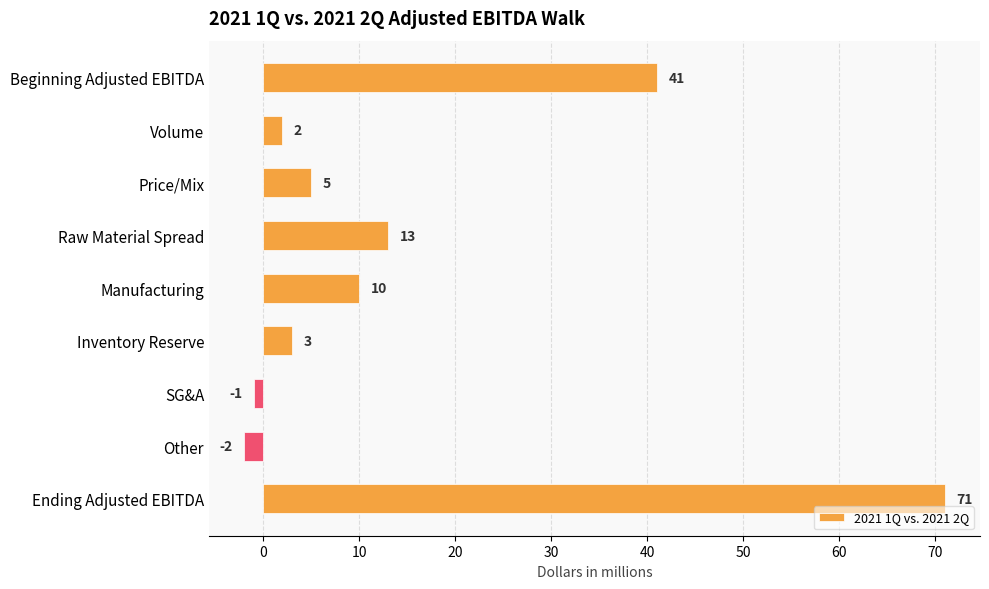

What is the change in value from Raw Material Spread to Inventory Reserve?

-10